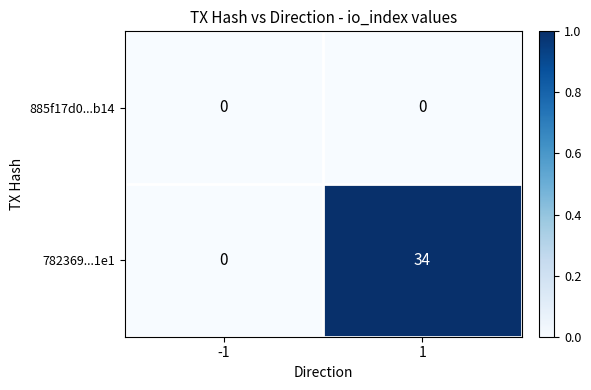

Reading left to right, list all the values displayed in this chart.

885f17d0...b14: -1=0	1=0
782369...1e1: -1=0	1=34